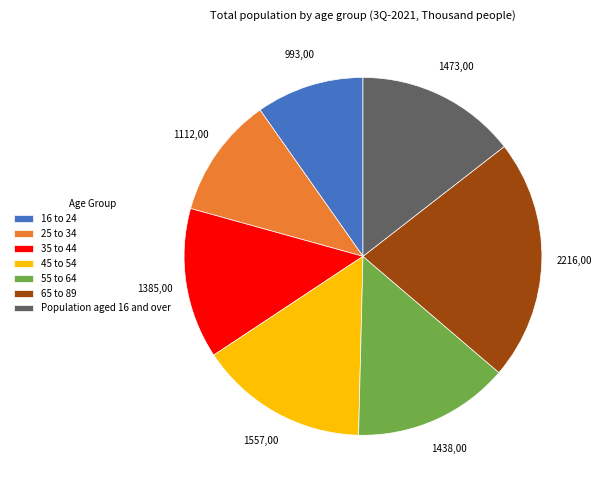

Is there any slice that represents more than half of the pie?

No